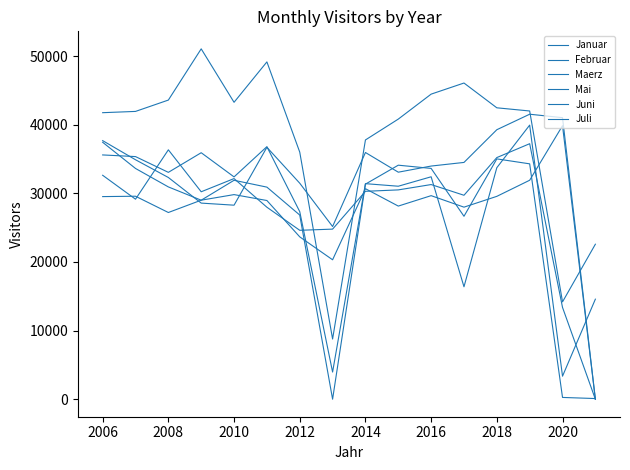

How many interior local valleys does the Mai series have?

3